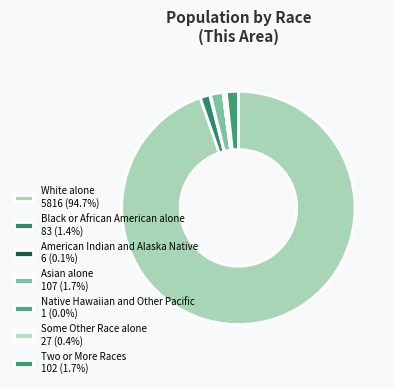

Which slice is the largest?

White alone